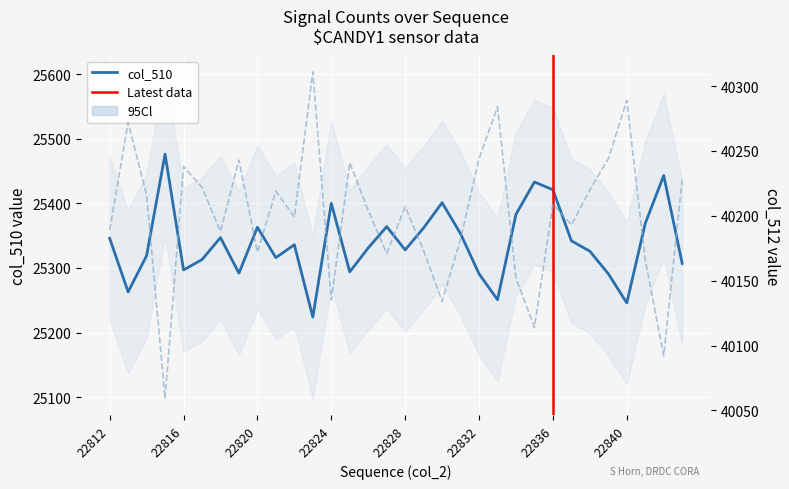

What is the value of the col_510 point at the 20th from the left?

25353